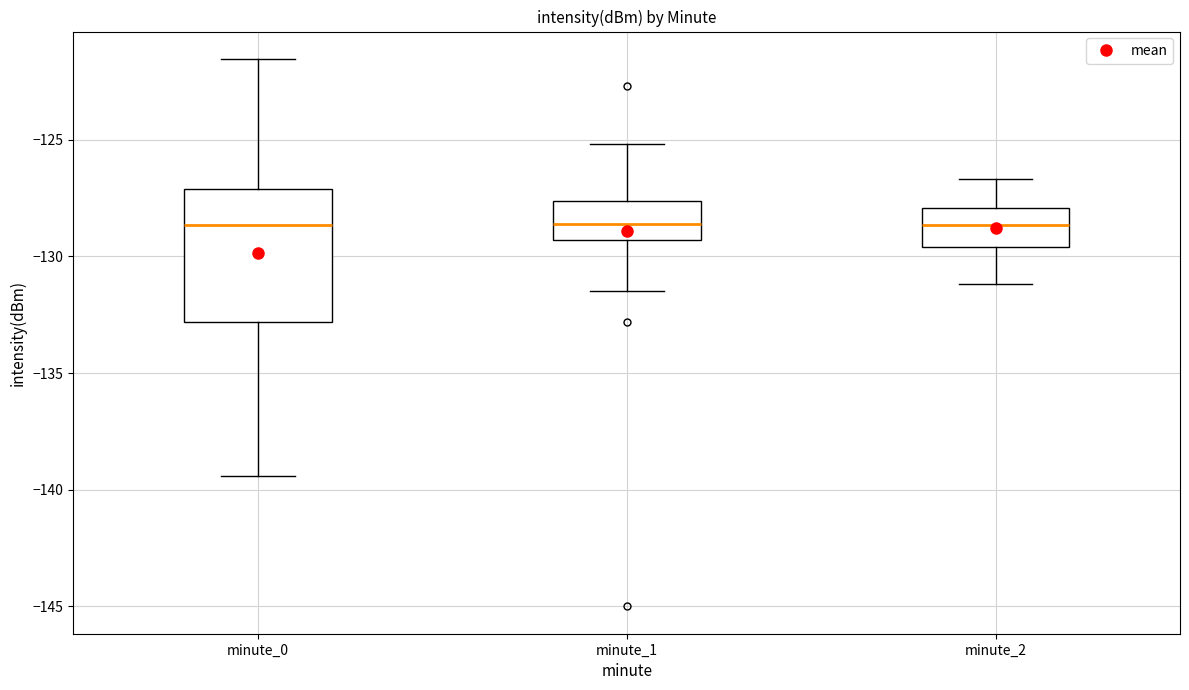

Where is the upper edge of the box for minute_1 on the y-axis? The values are not printed on the chart, so give them approximately, as read against the axis.

-127.5